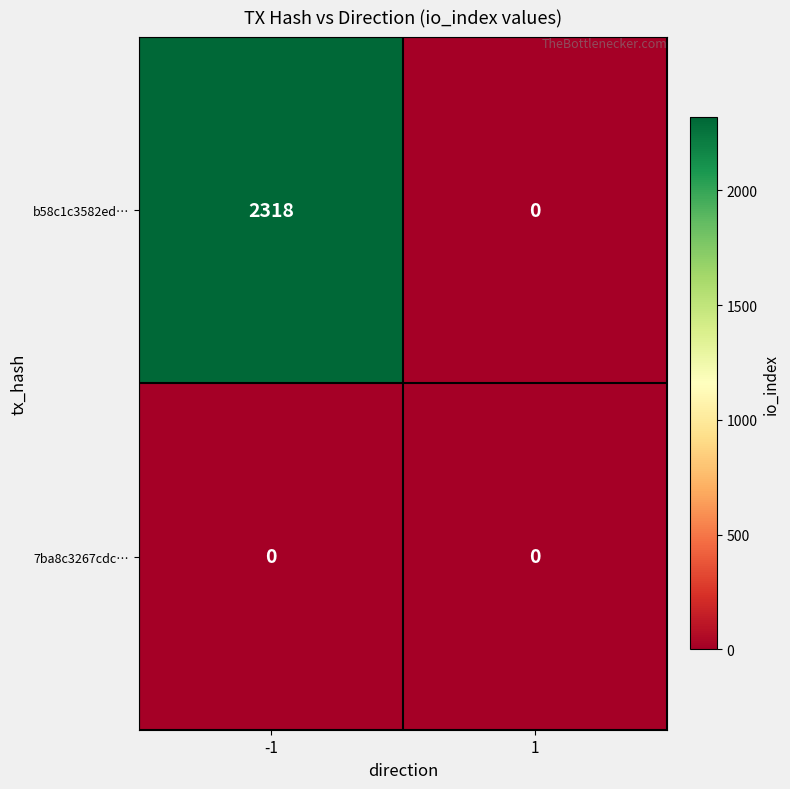

Rank the series by their average value, from highest to lowest.

b58c1c3582ed…, 7ba8c3267cdc…